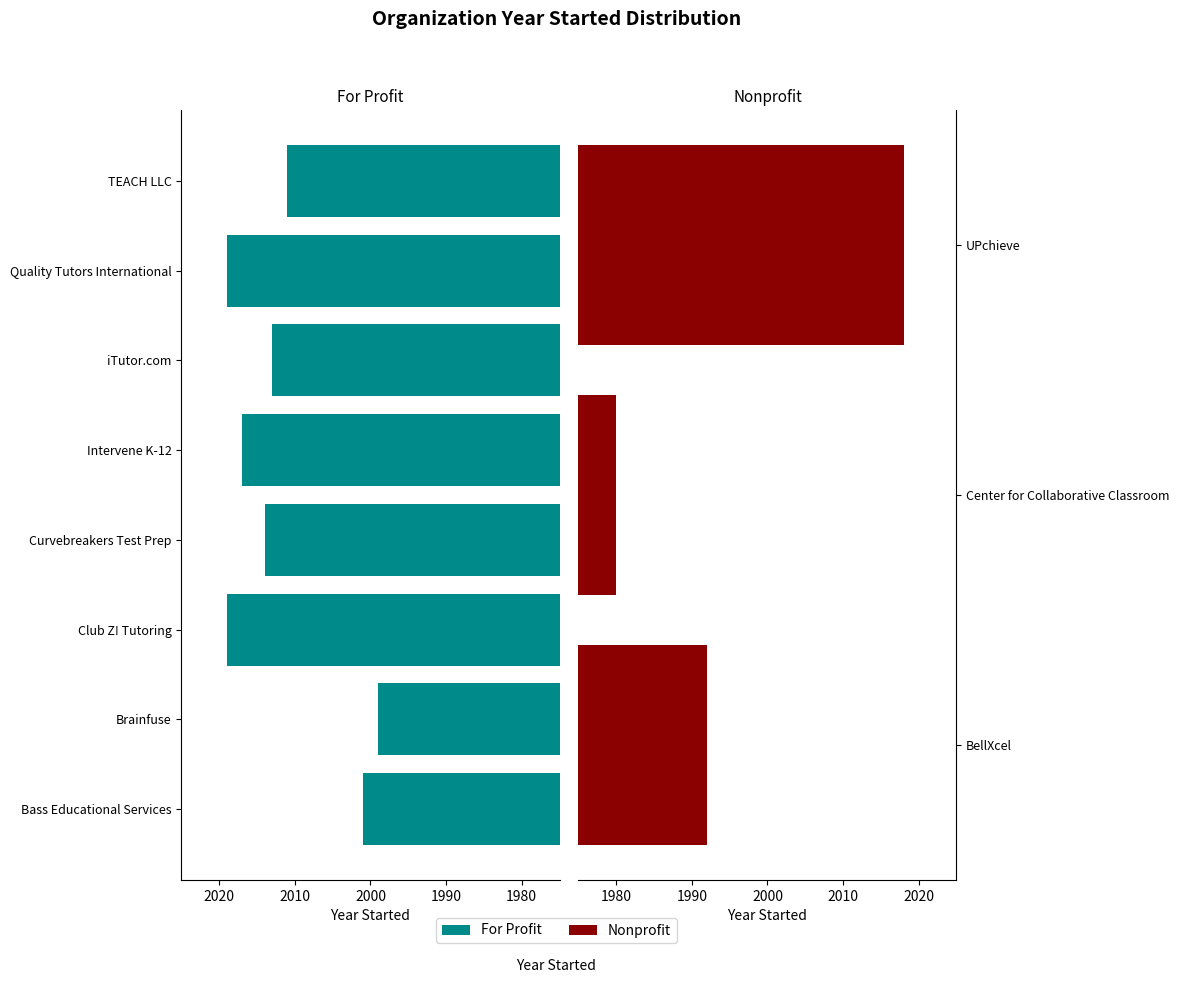

What is the average value?

2008